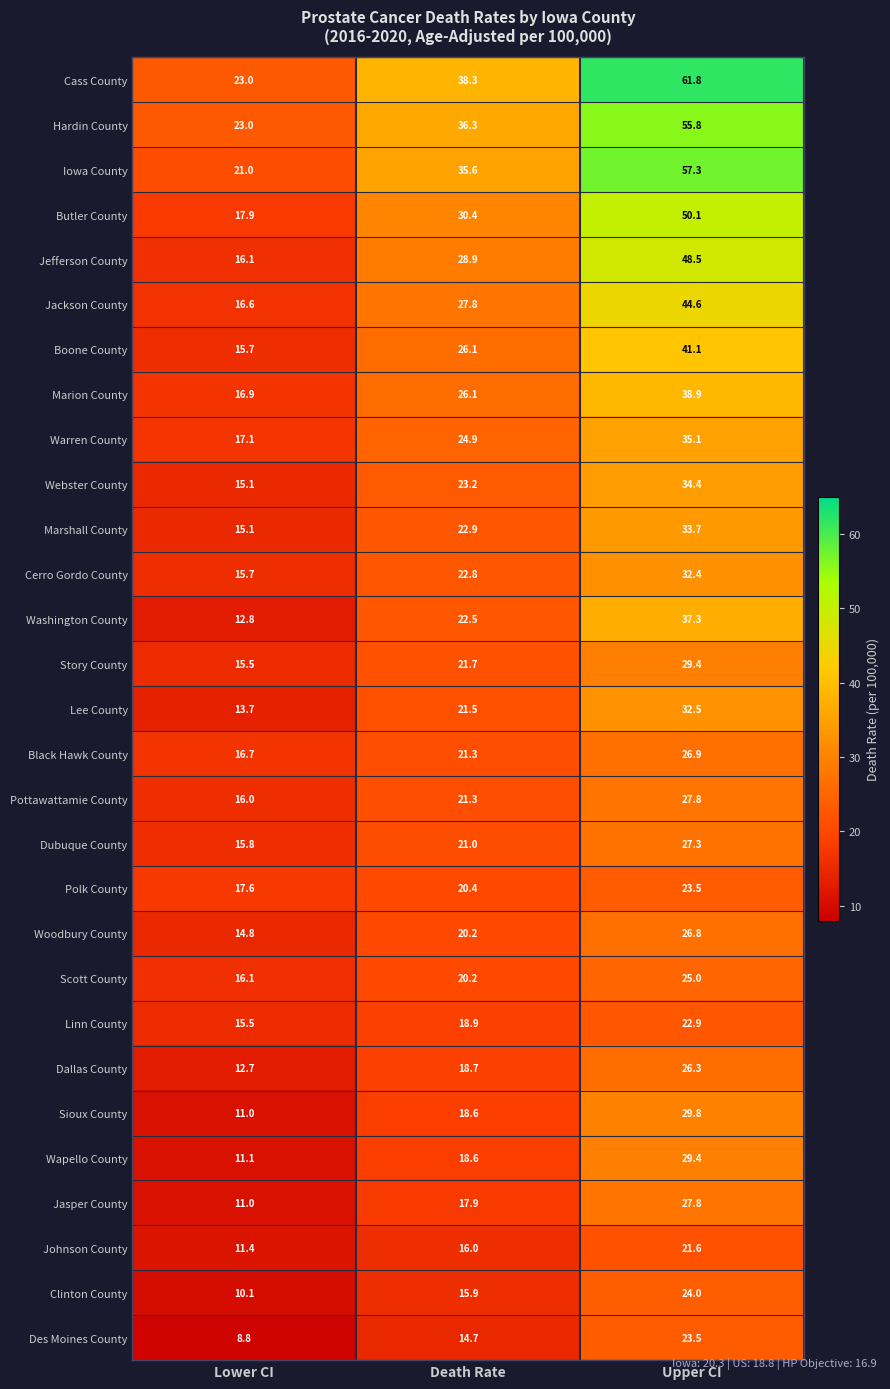

Which series has the widest spread of values?

Cass County